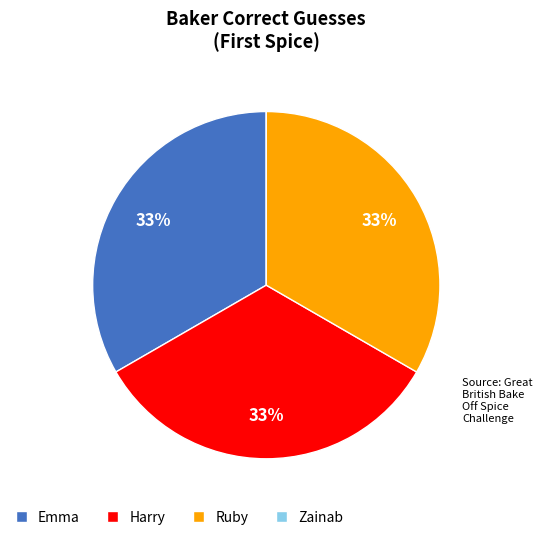

Approximately how many times larger is the value at Harry compared to Ruby?

1.0